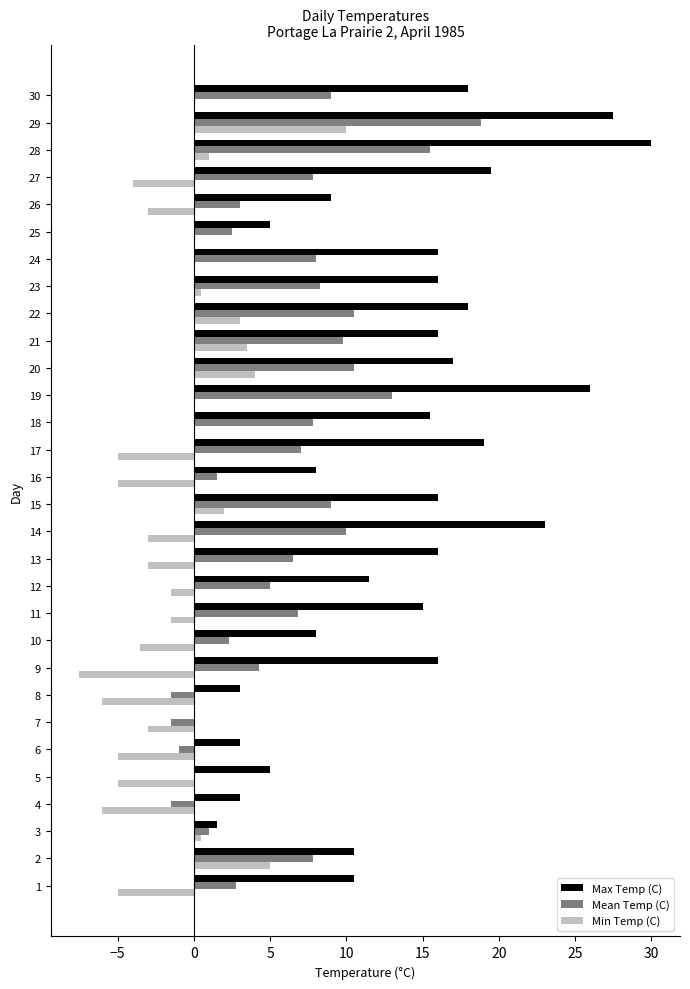

Which series has the widest spread of values?

Max Temp (C)